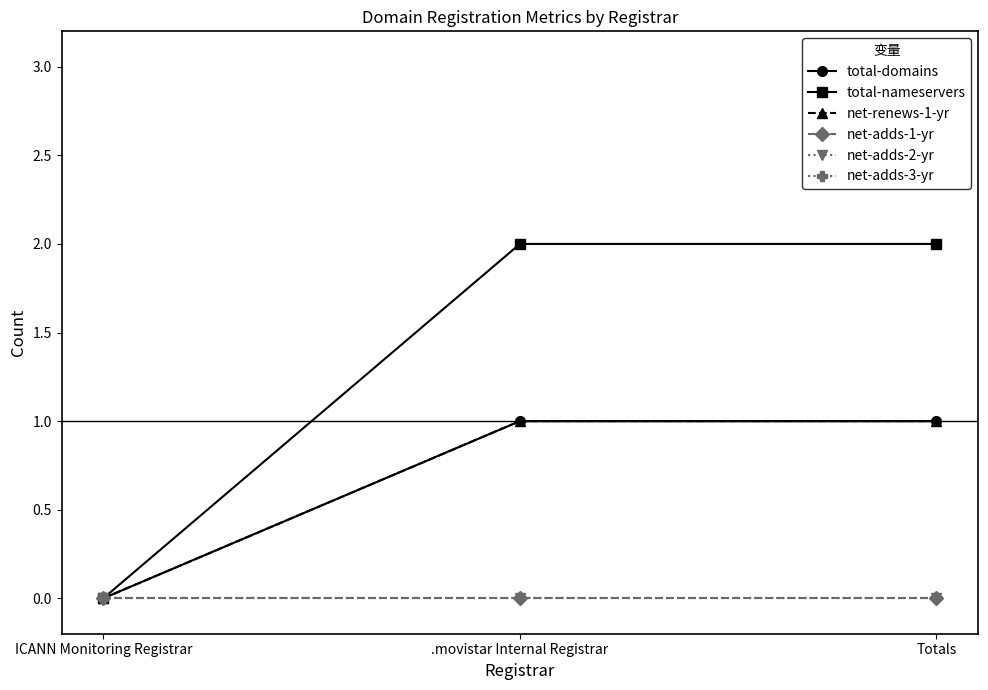

Is this an area chart (filled region under the line)?

No